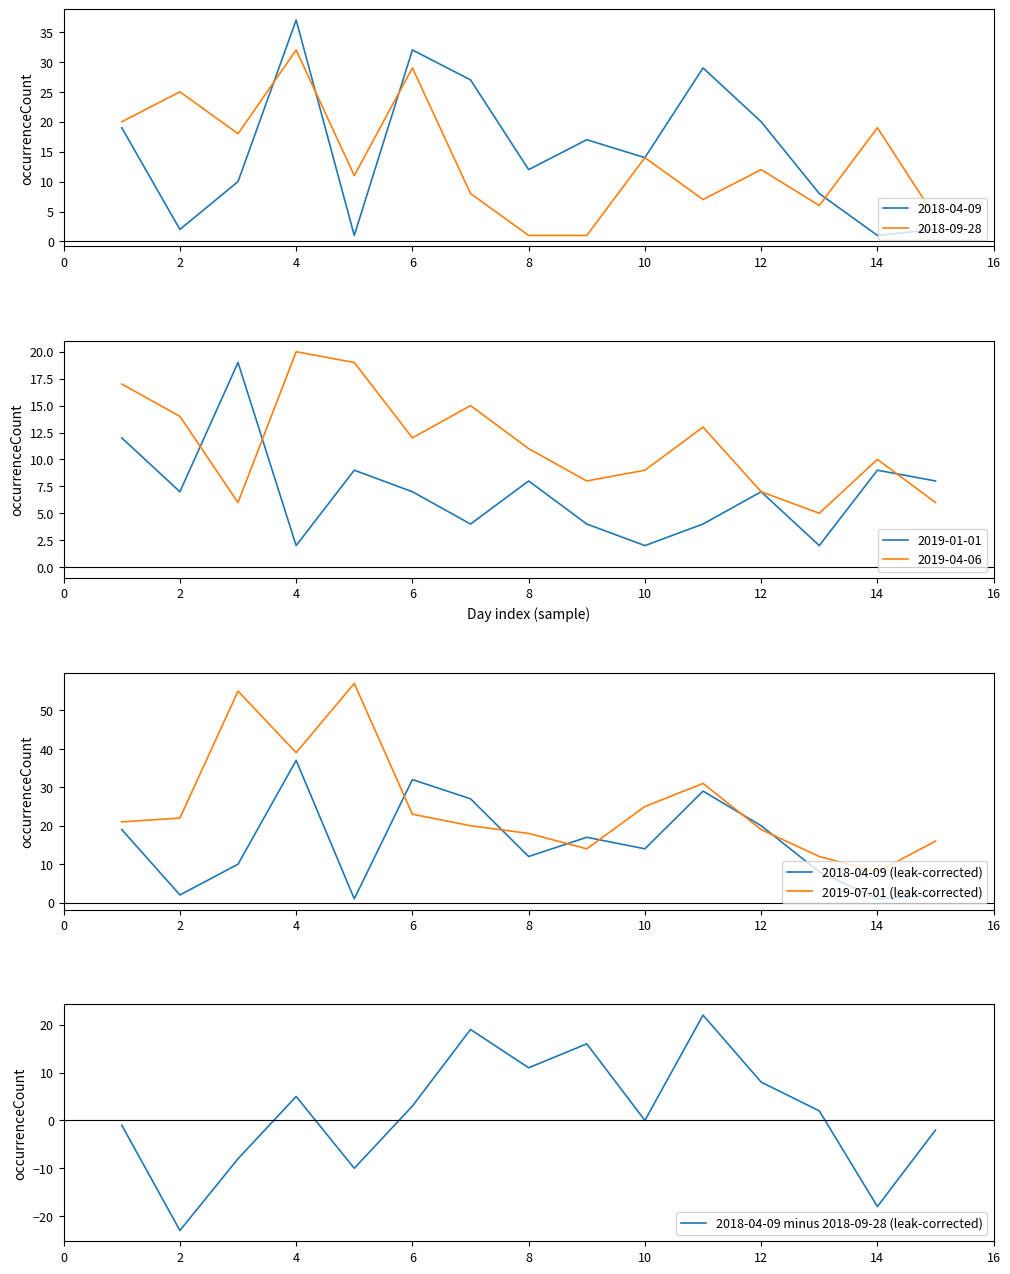

Which series has the largest total across all categories?

2019-07-01 (leak-corrected)